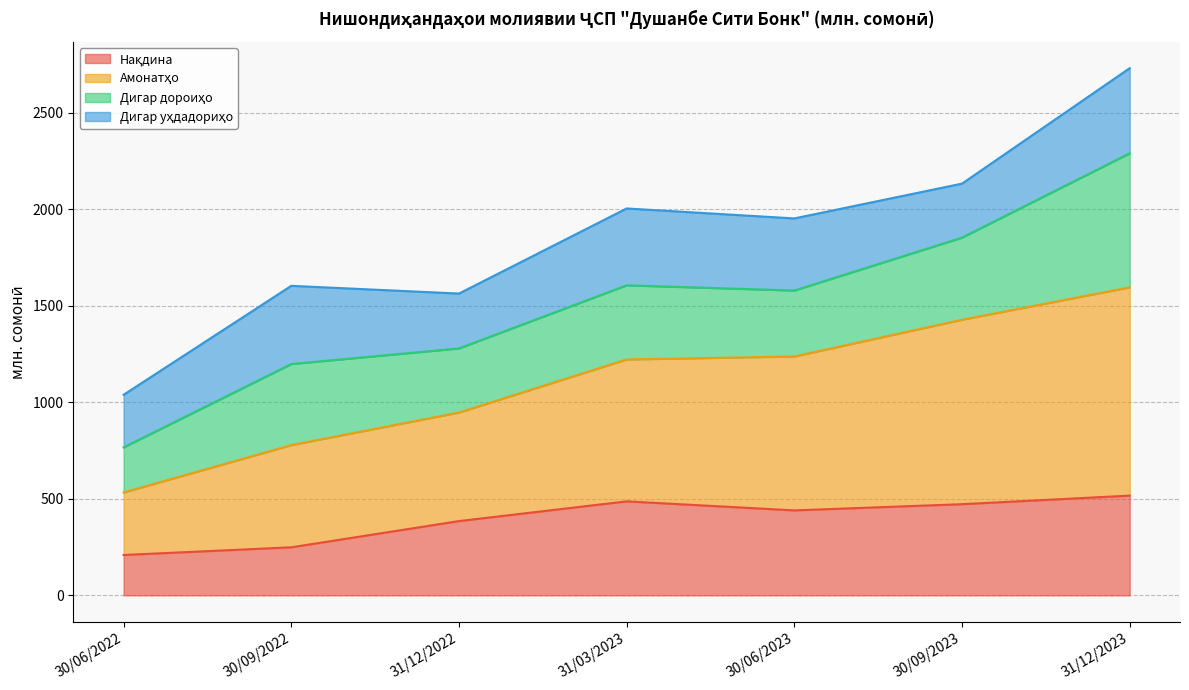

True or false: Амонатҳо and Нақдина intersect in this chart.

False